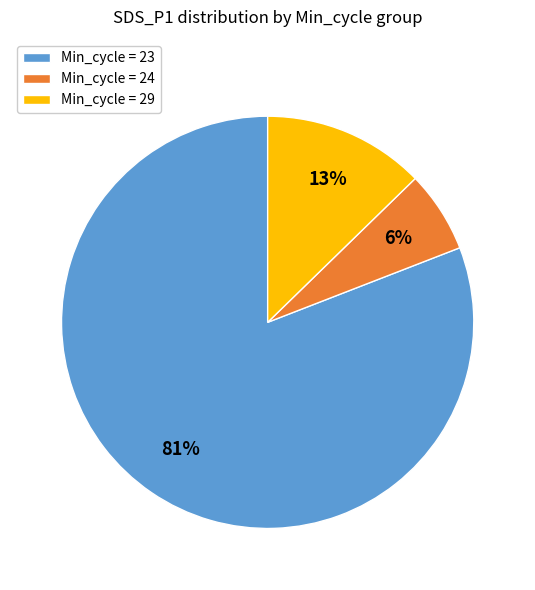

Which has a higher value, Min_cycle = 24 or Min_cycle = 29?

Min_cycle = 29